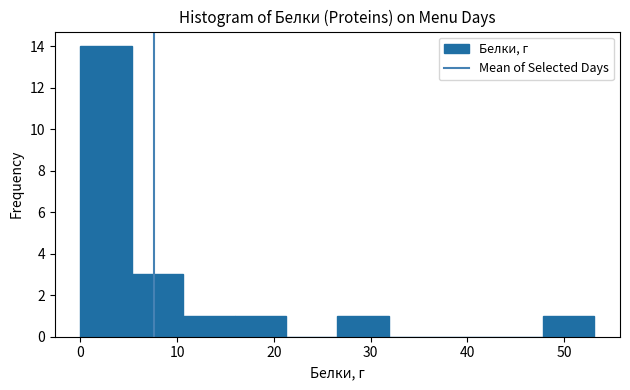

Reading left to right, list every bar in this chart as the range it spans on the x-axis followed by its height. Neither the bar edges nor the heights are printed on the chart, so give them approximately, as read against the axes.

0 to 5: 14
5 to 11: 3
11 to 16: 1
16 to 21: 1
21 to 27: 0
27 to 32: 1
32 to 37: 0
37 to 43: 0
43 to 48: 0
48 to 53: 1